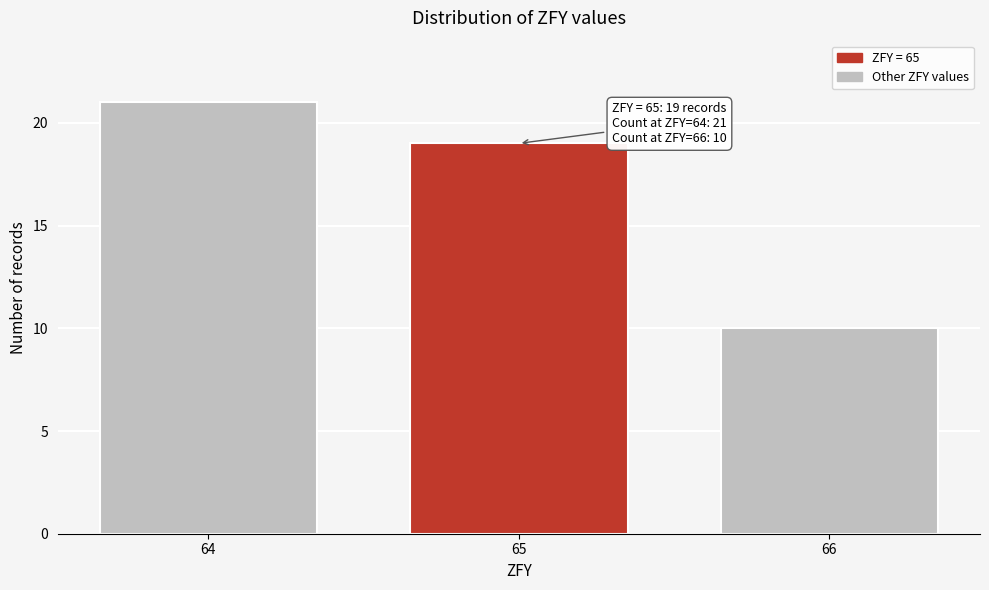

Reading right to left, extract all data points from this chart.

66=10	65=19	64=21